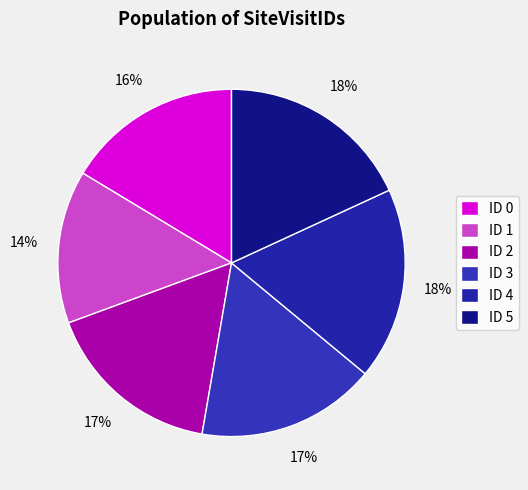

Count the number of slices in the pie.

6